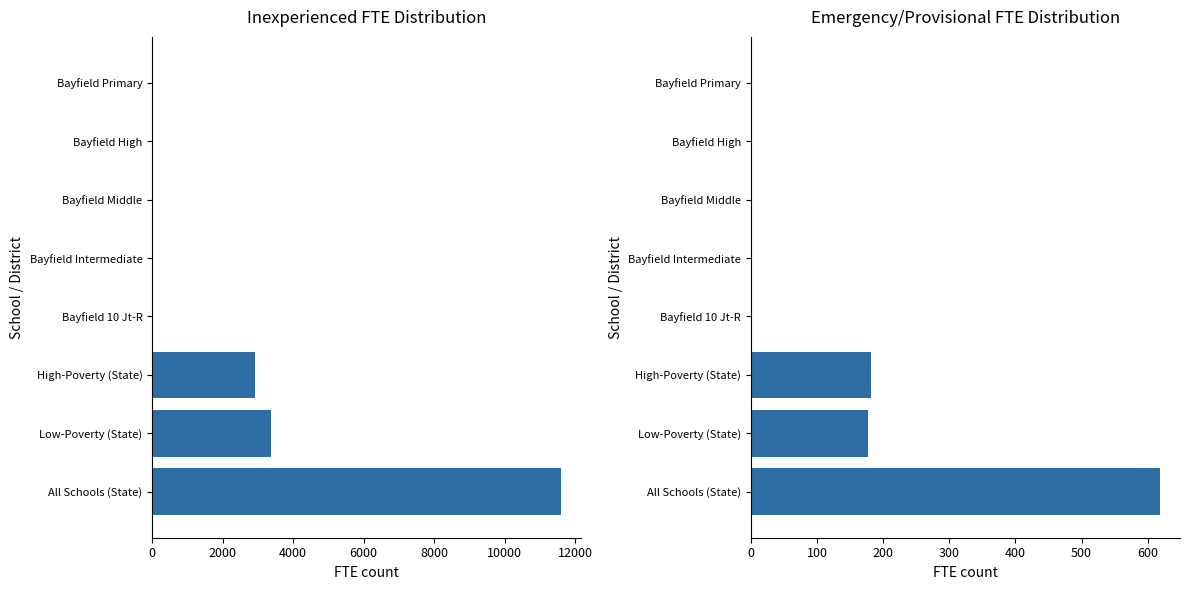

Which series has the largest range (max minus min)?

Inexperienced FTE